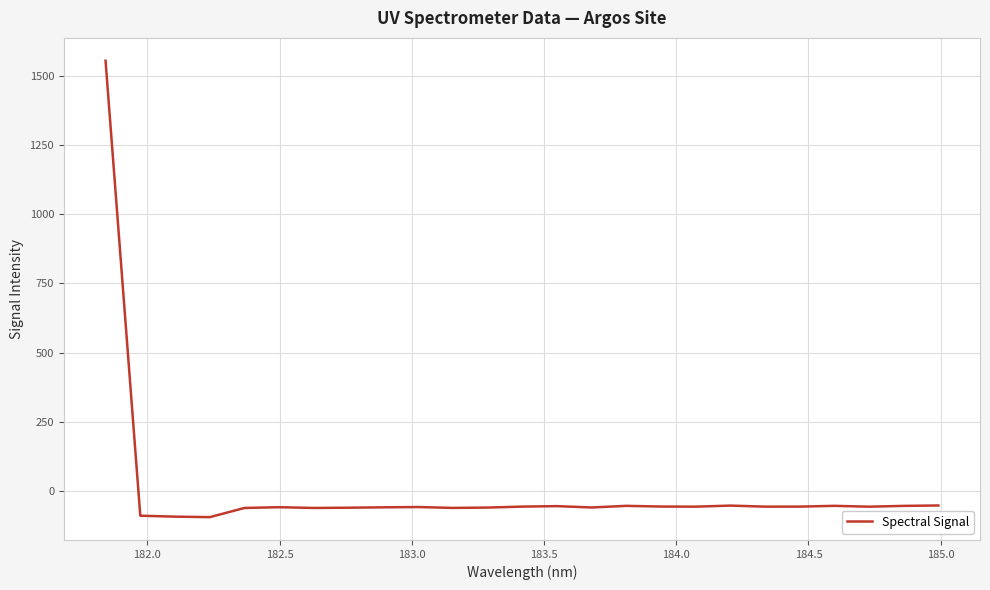

What is the difference between the maximum and minimum values?

1648.5